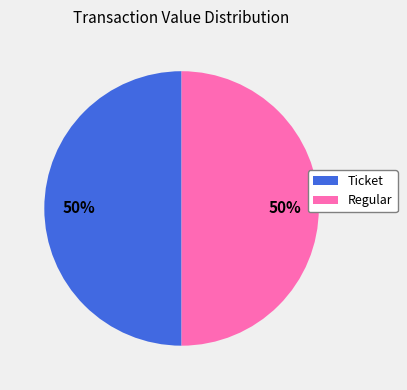

To the nearest percent, what portion does Regular represent?

50%